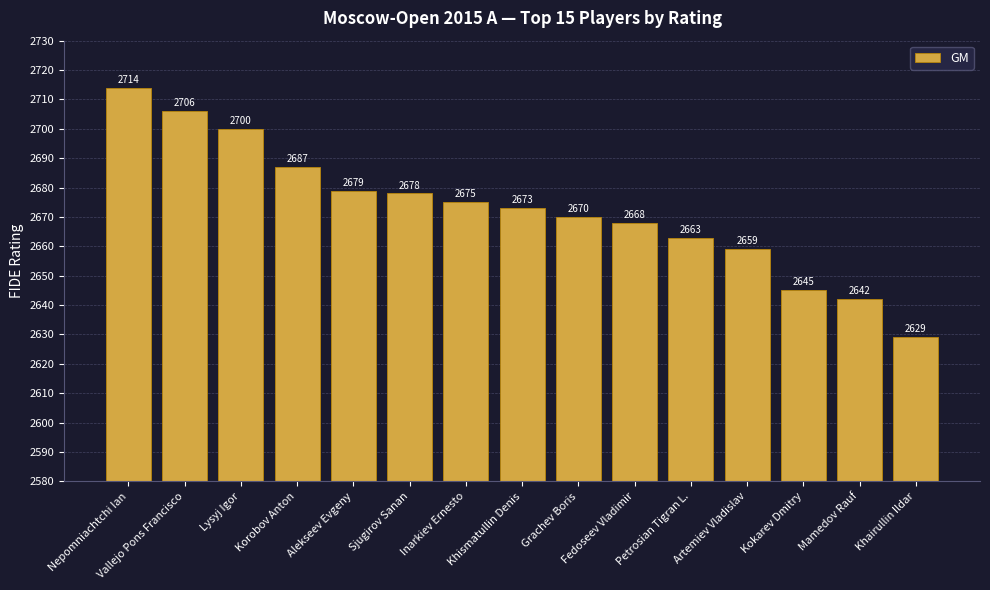

Between Kokarev Dmitry and Khairullin Ildar, which is larger?

Kokarev Dmitry